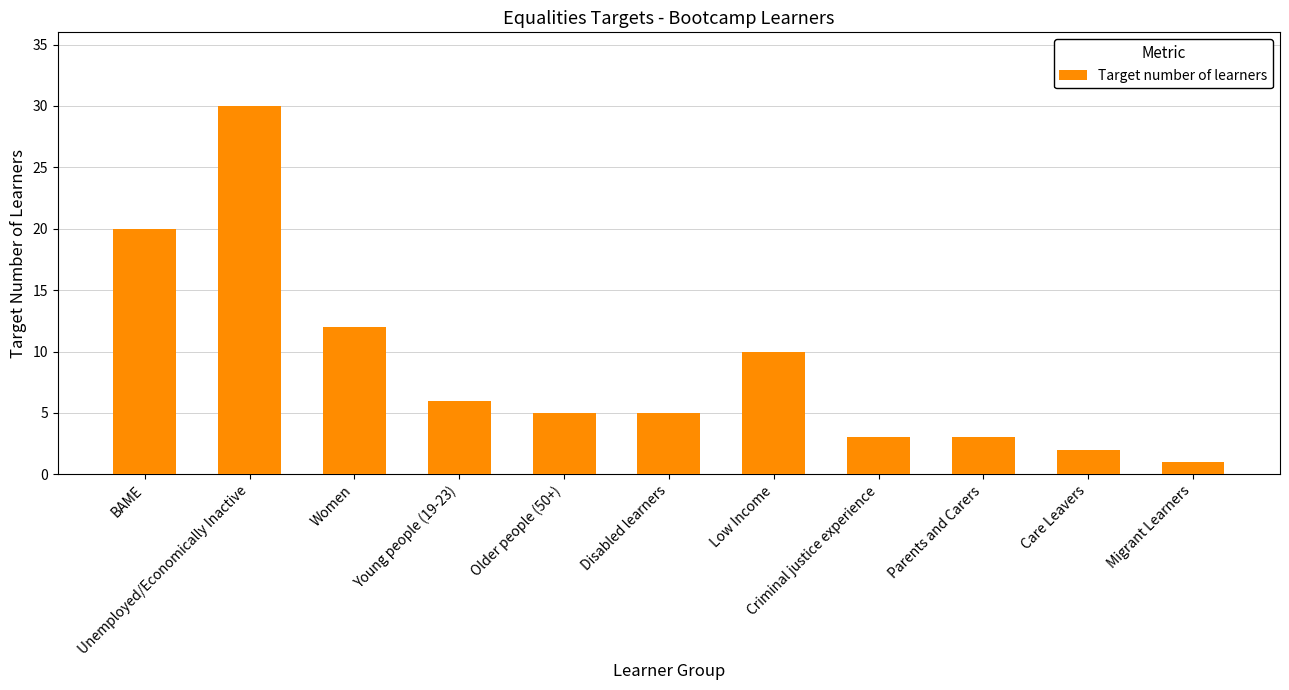

The value at Women is 12. True or false?

True